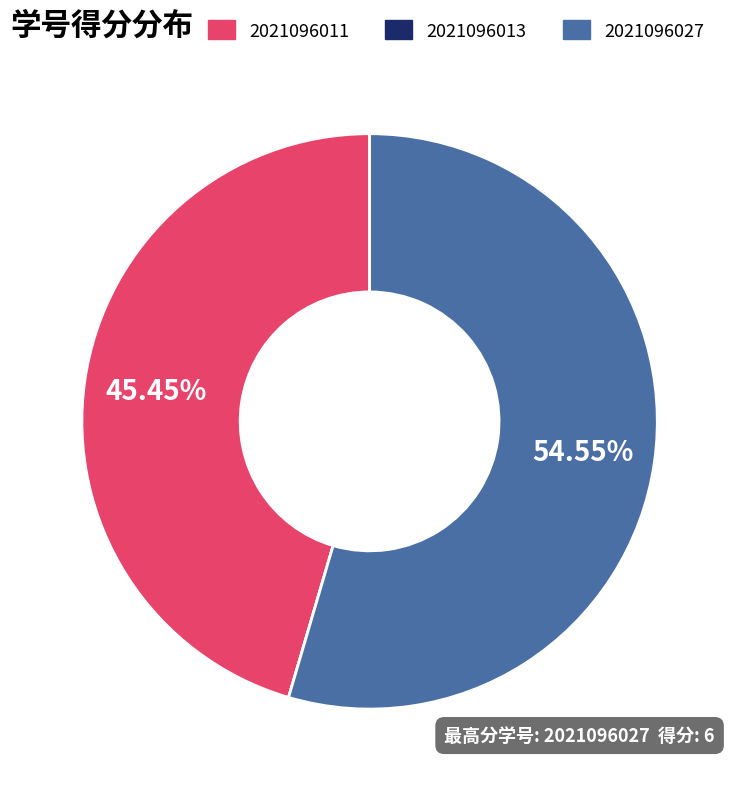

What percentage is the 2021096027 slice, to the nearest percent?

55%